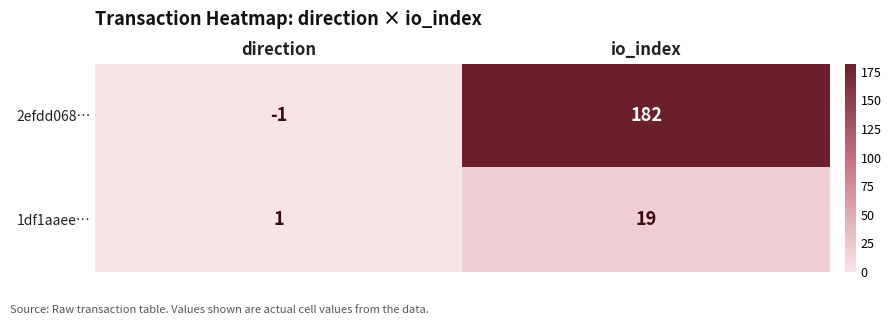

What is the sum of all 2efdd068… values?

181